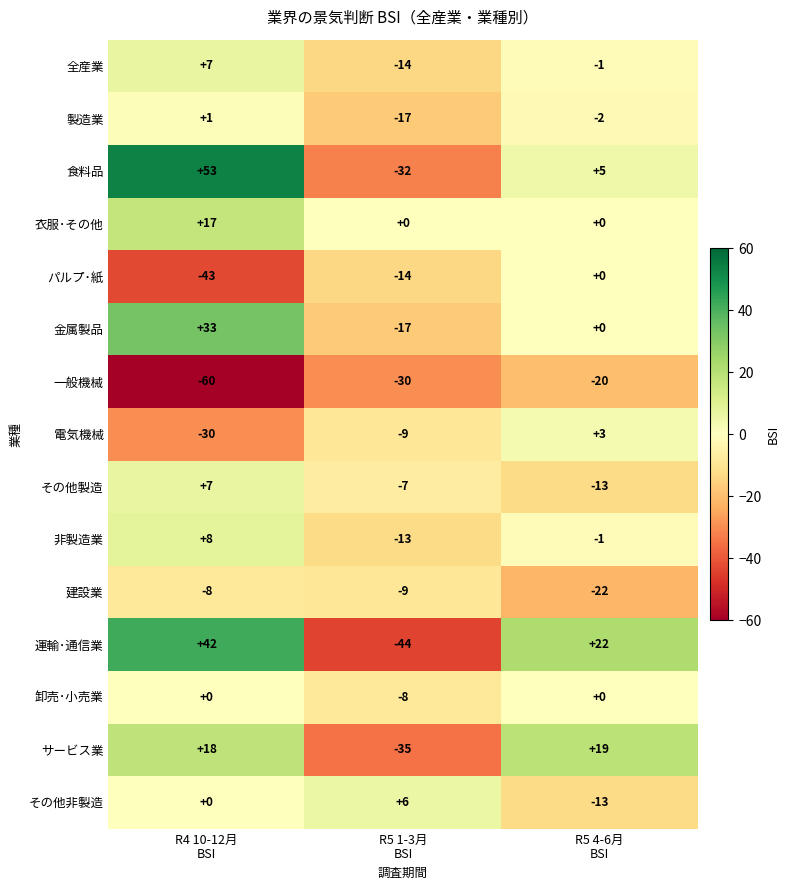

At which category is the sum across all series the highest?

R4 10-12月
BSI